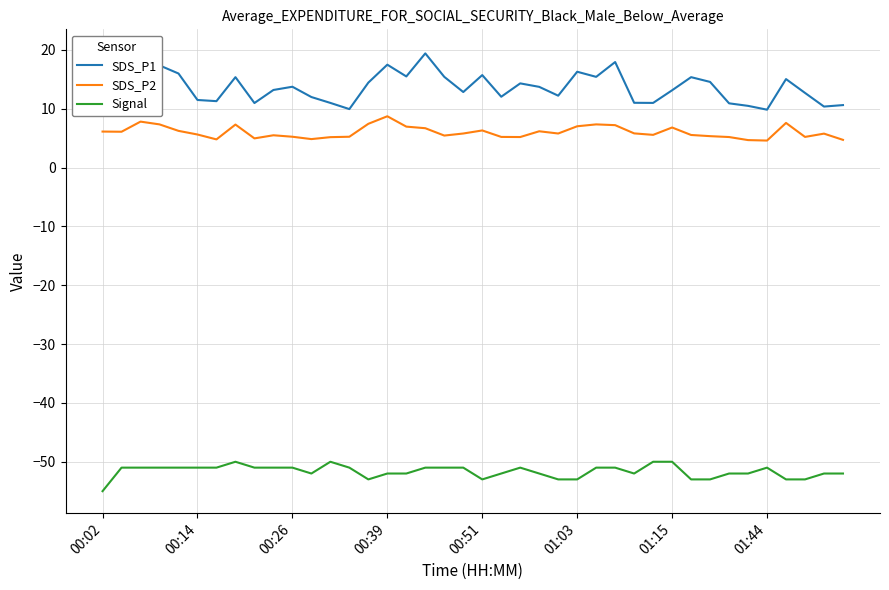

The value of SDS_P2 at 31 is 8.8. True or false?

False